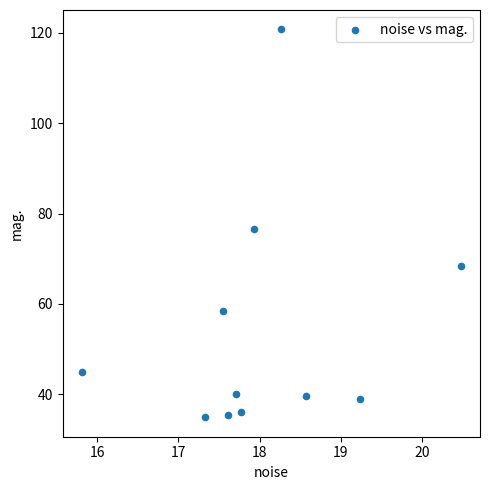

What is the average X value?

18.0